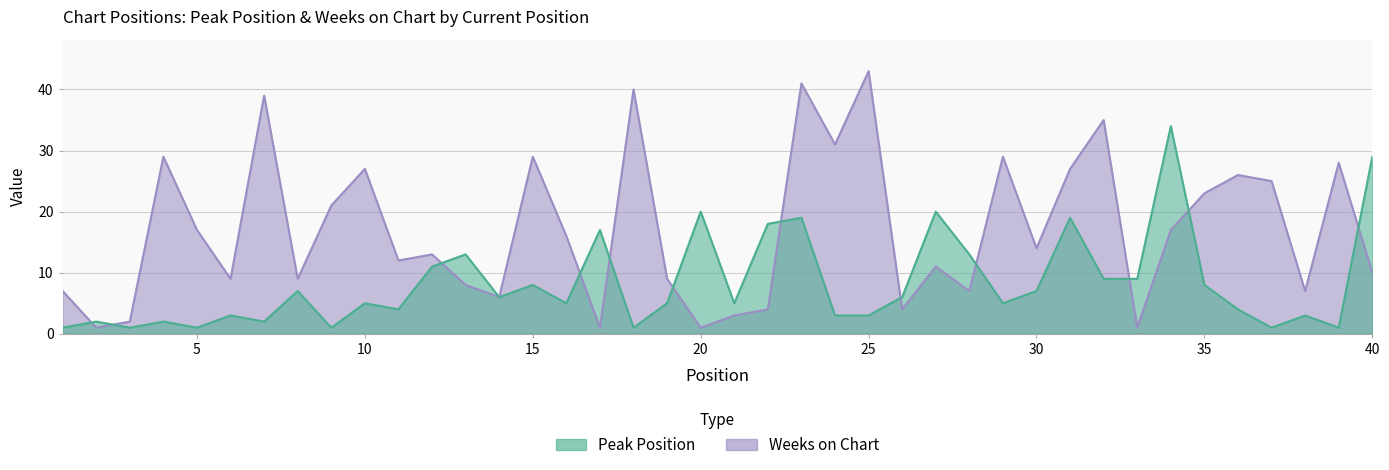

At which label does Peak Position reach its peak?

34